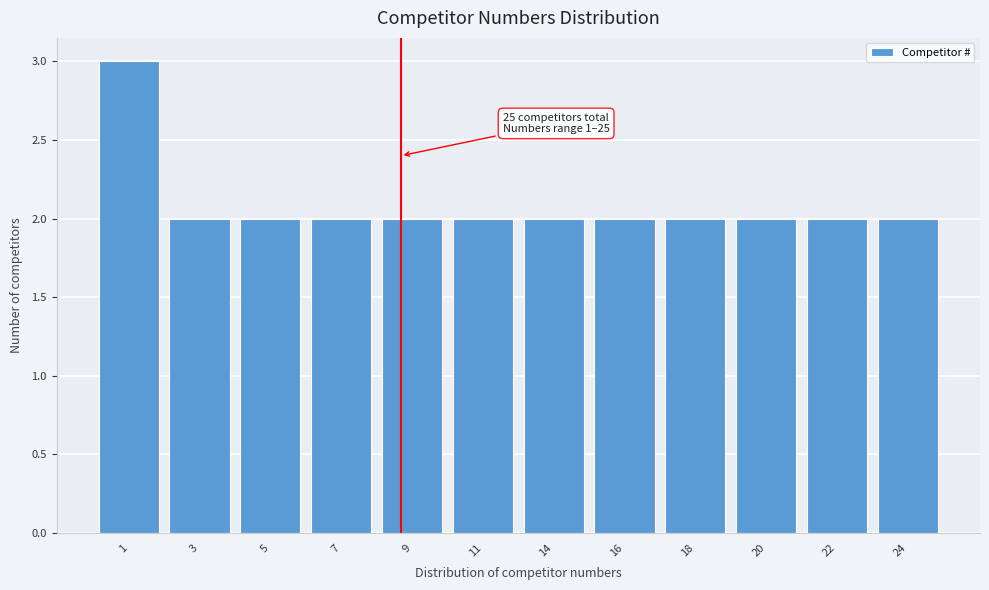

Reading left to right, transcribe all the data shown in this chart.

3	2	2	2	2	2	2	2	2	2	2	2